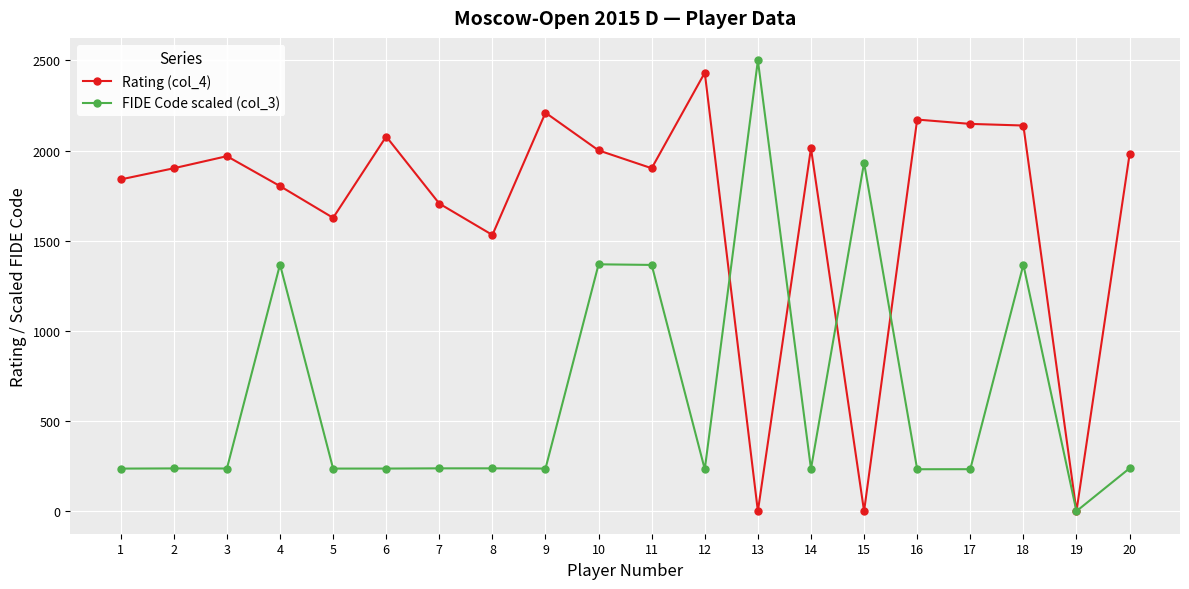

Rank the series by their average value, from lowest to highest.

FIDE Code scaled (col_3), Rating (col_4)